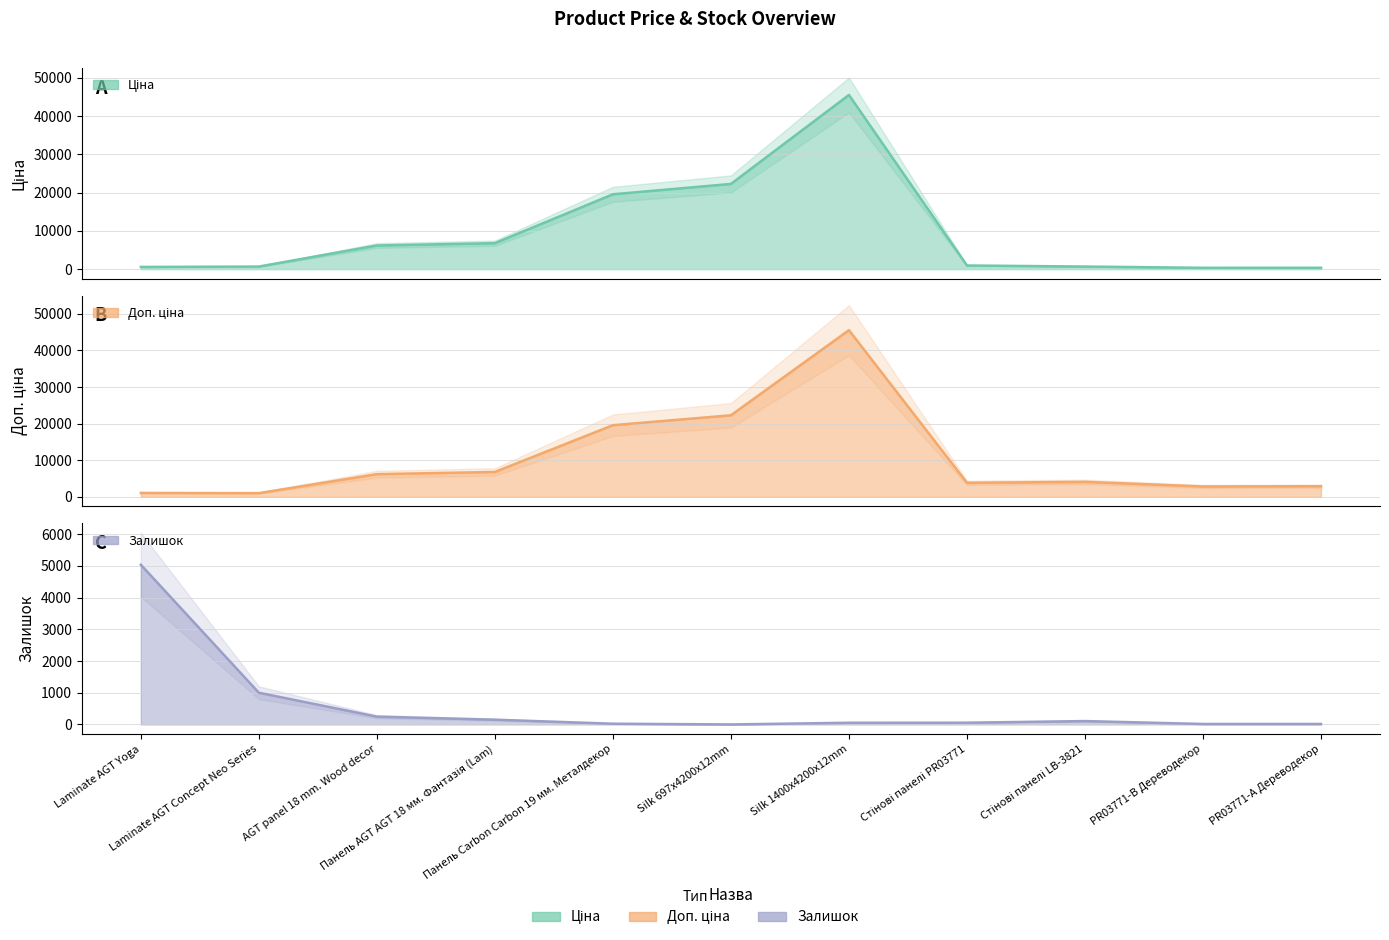

What is the sum of the Залишок values at Стінові панелі LB-3821 and Silk 1400x4200x12mm?

159.0